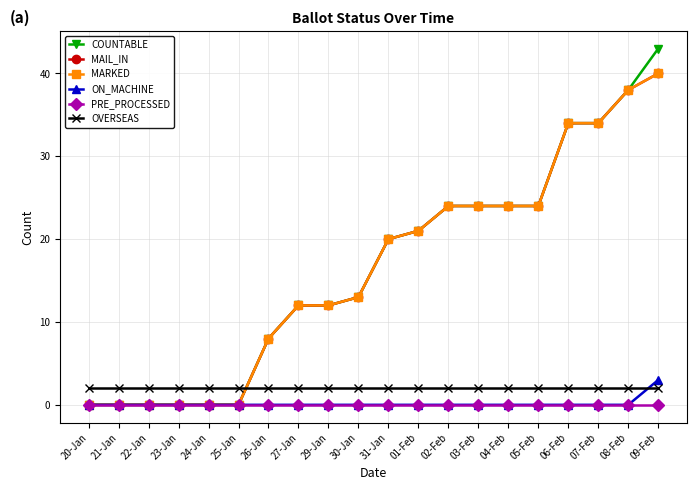

True or false: MARKED has a value of 8 at 07-Feb.

False